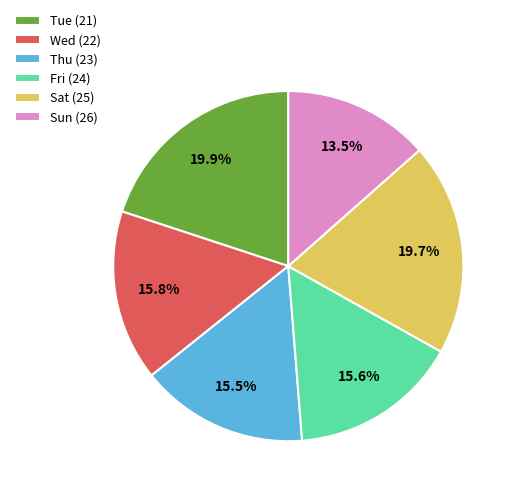

What percentage do Fri (24) and Thu (23) together represent?

31.1%